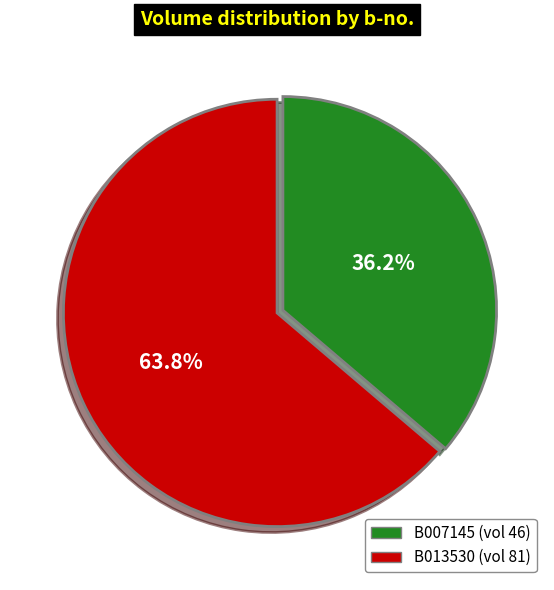

What is the largest slice in the pie chart?

B013530